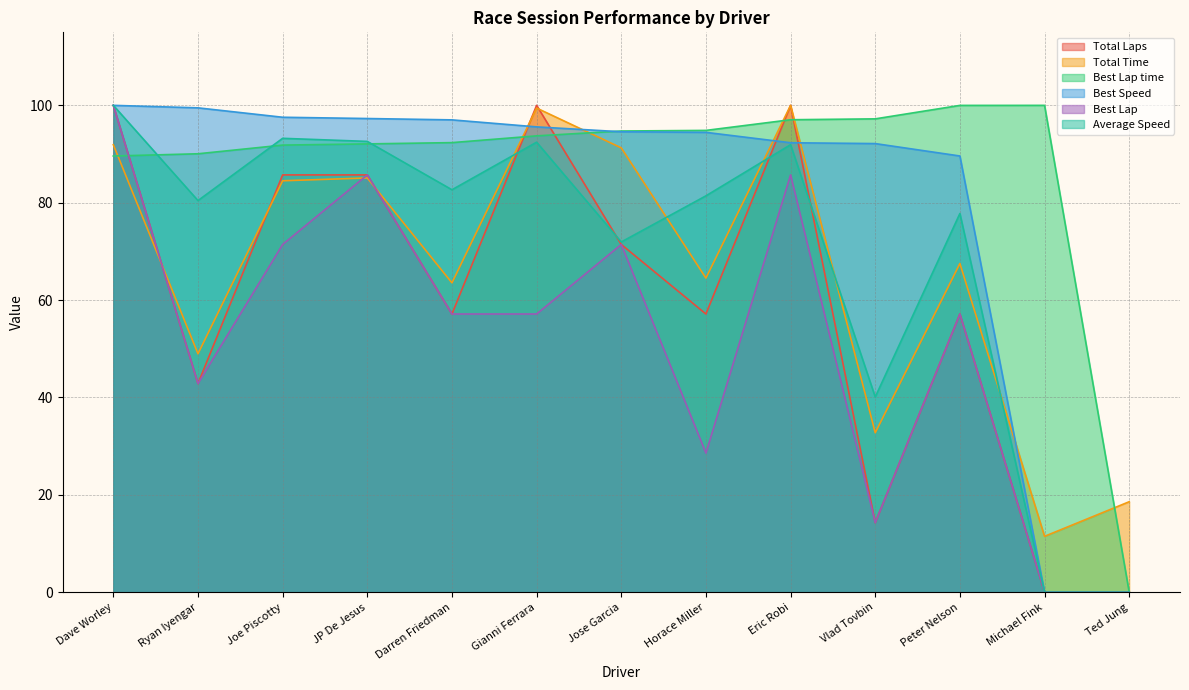

At how many categories does at least one series exceed 58?

12